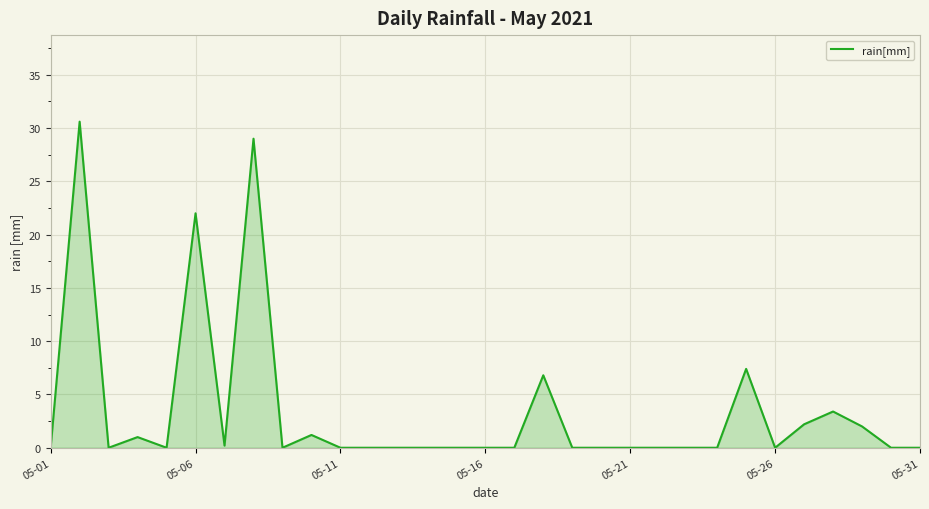

What is the greatest value displayed?

30.6